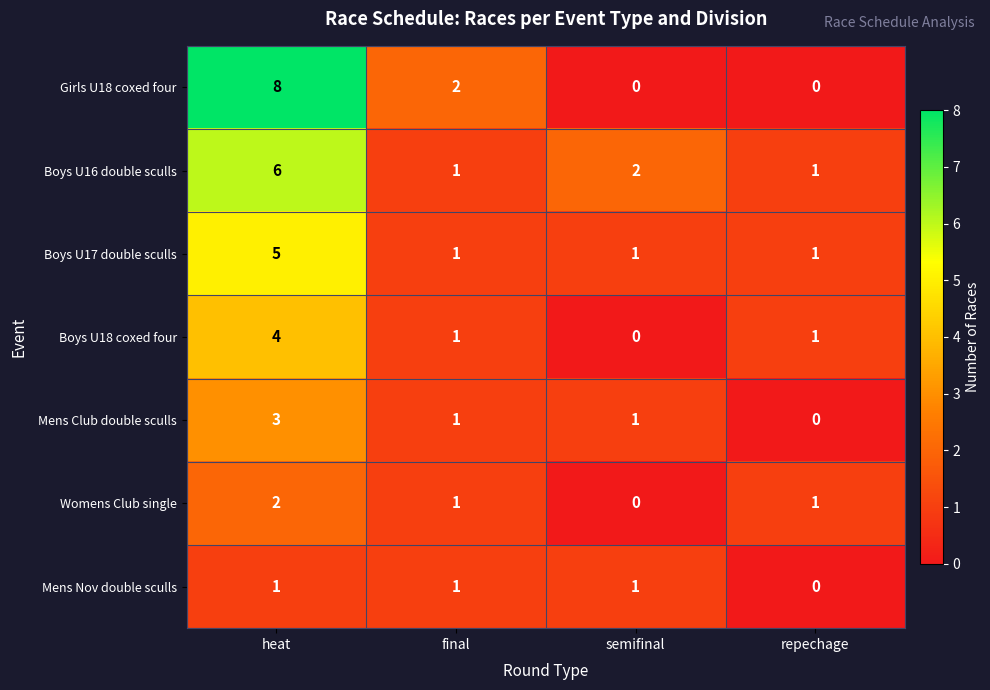

Where does the Womens Club single series first go above 1?

heat